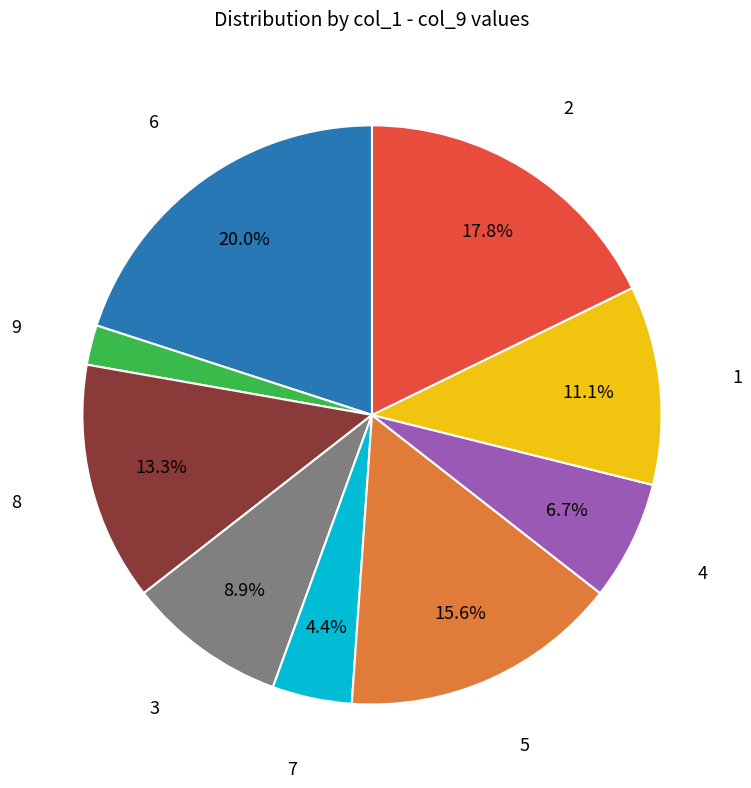

Is there any slice that represents more than half of the pie?

No